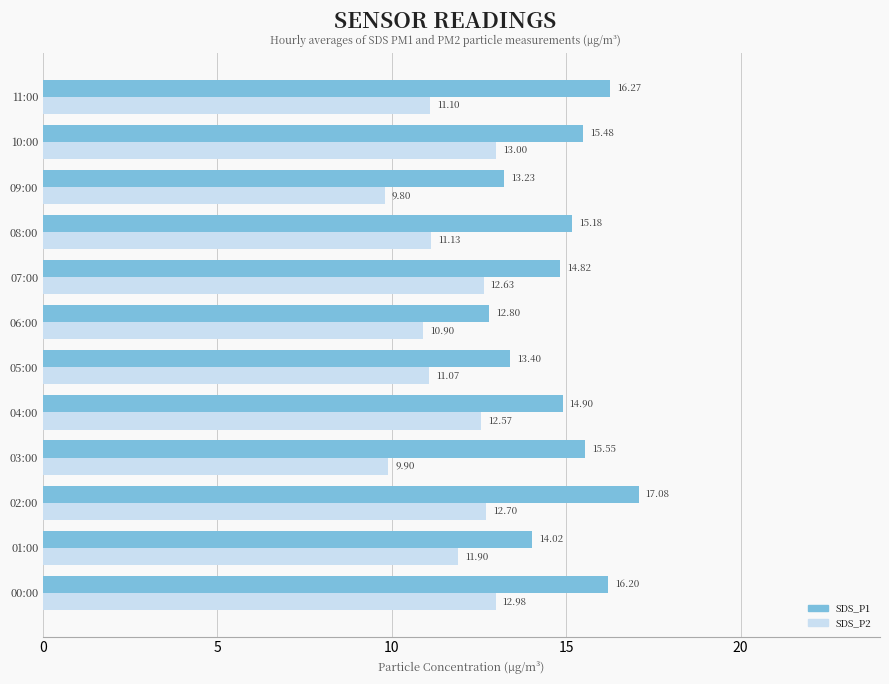

Between 01:00 and 03:00, which series saw the biggest shift?

SDS_P2